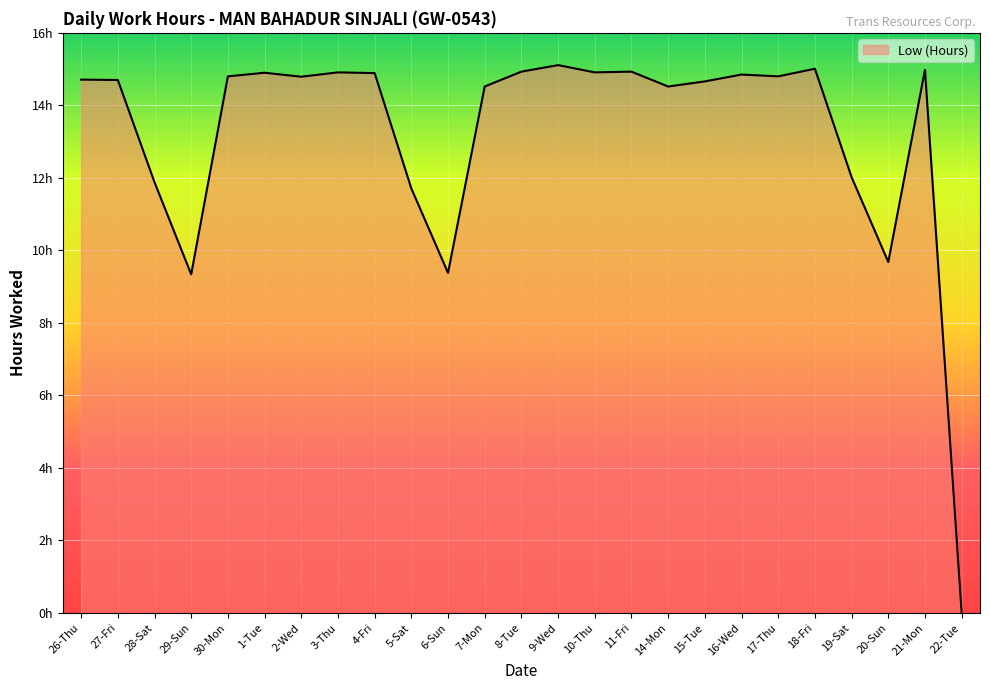

What is the greatest value displayed?

15.1